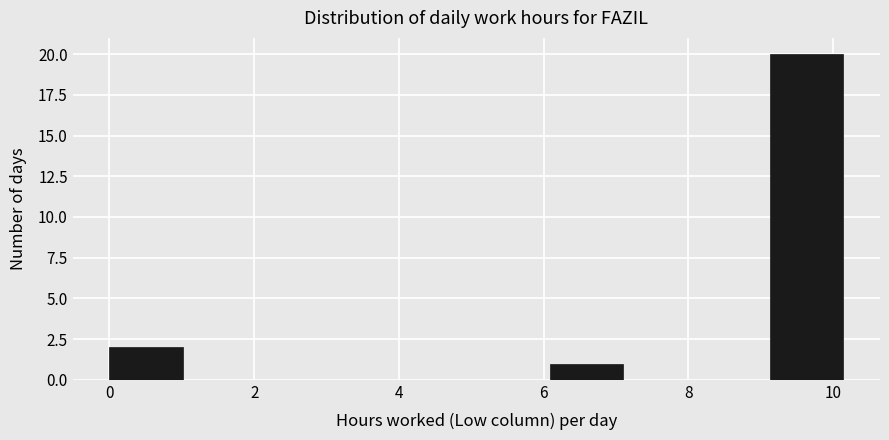

Reading left to right, transcribe this chart: for each bar, give the range it covers on the x-axis and its height. Neither the bar edges nor the heights are printed on the chart, so give them approximately, as read against the axes.

0.0 to 1.0: 2
1.0 to 2.0: 0
2.0 to 3.0: 0
3.0 to 4.0: 0
4.0 to 5.0: 0
5.0 to 6.0: 0
6.0 to 7.0: 1
7.0 to 8.2: 0
8.2 to 9.2: 0
9.2 to 10.2: 20